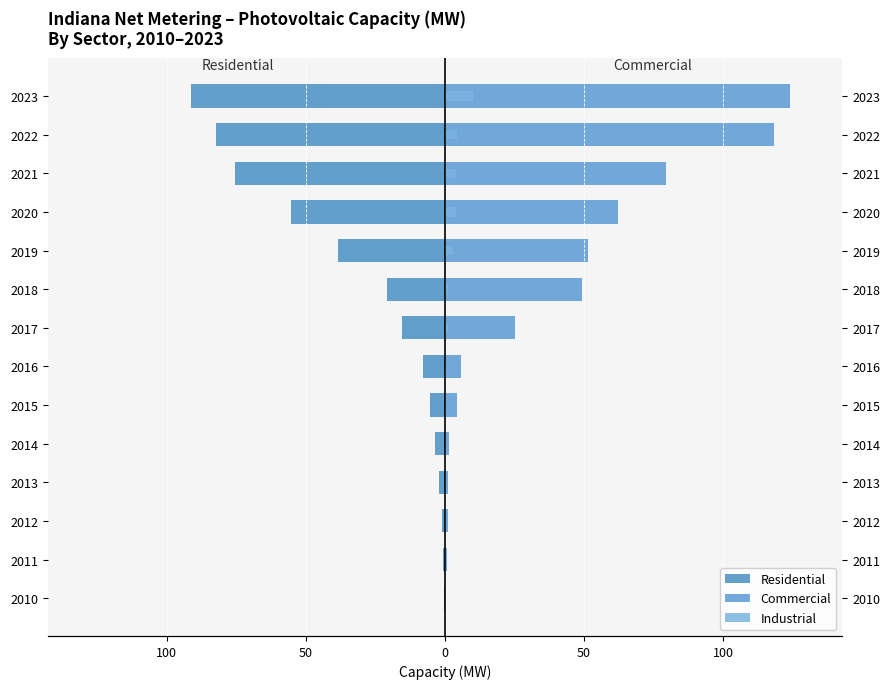

The value of Commercial at 2022 is 175.7. True or false?

False